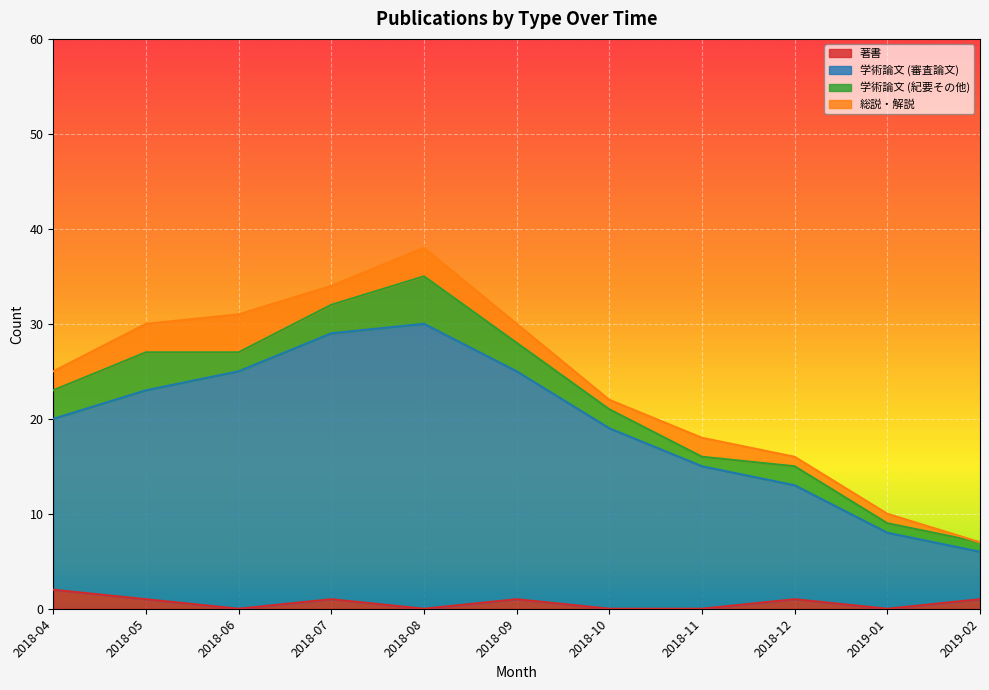

The 著書 series shows 0 at 2018-06. True or false?

True